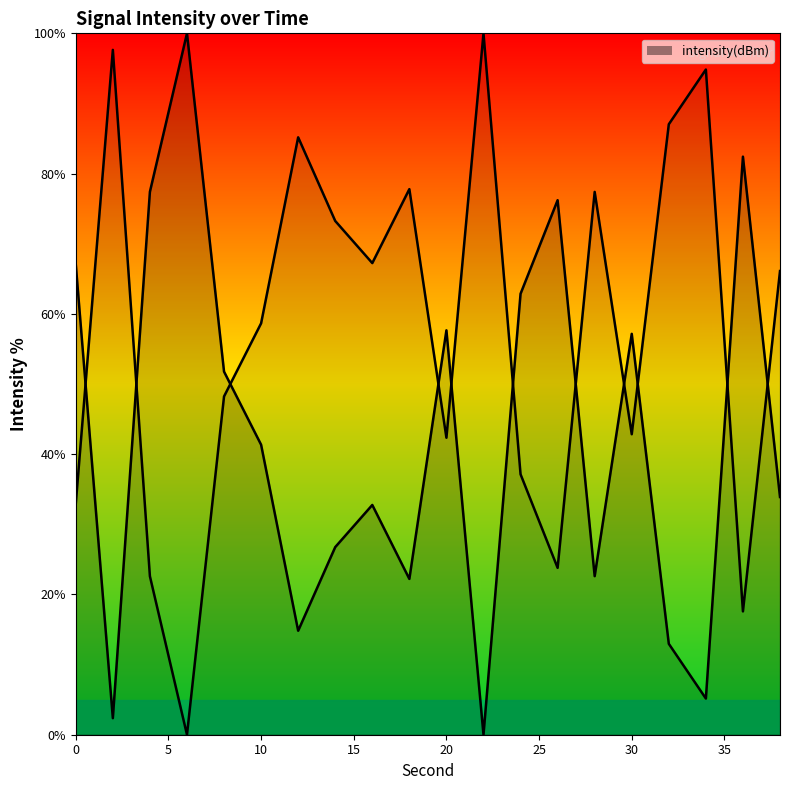

Is this an area chart (filled region under the line)?

No